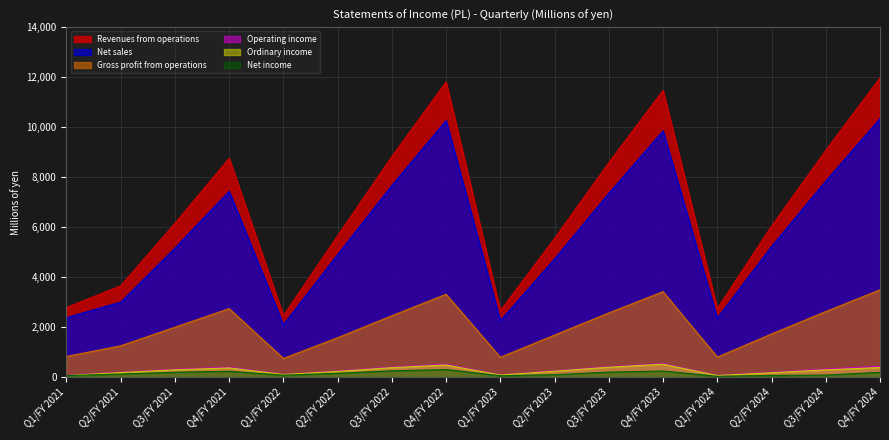

List the series in order of their peak value, lowest first.

Net income, Ordinary income, Operating income, Gross profit from operations, Net sales, Revenues from operations